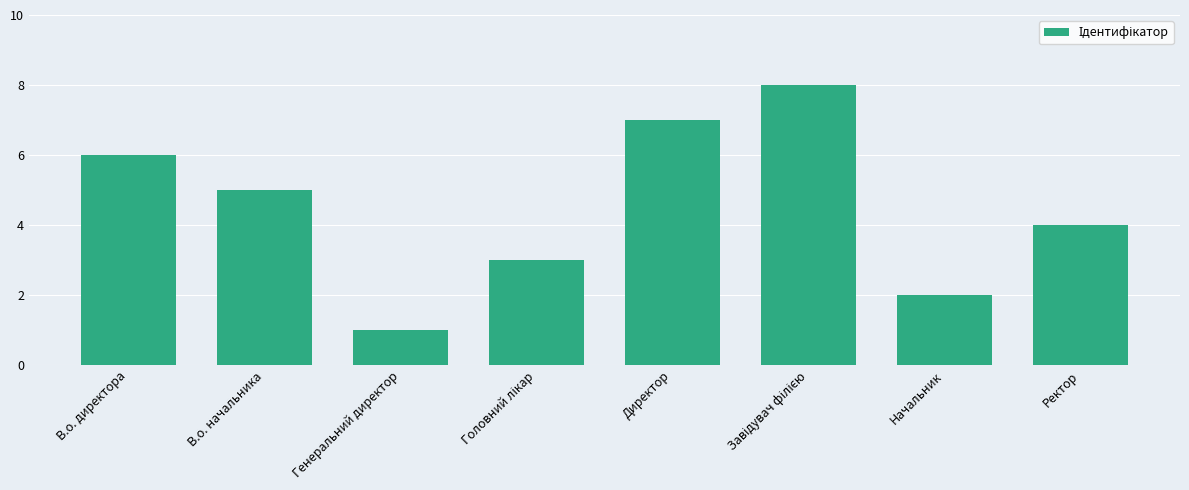

Between Генеральний директор and Ректор, which is larger?

Ректор